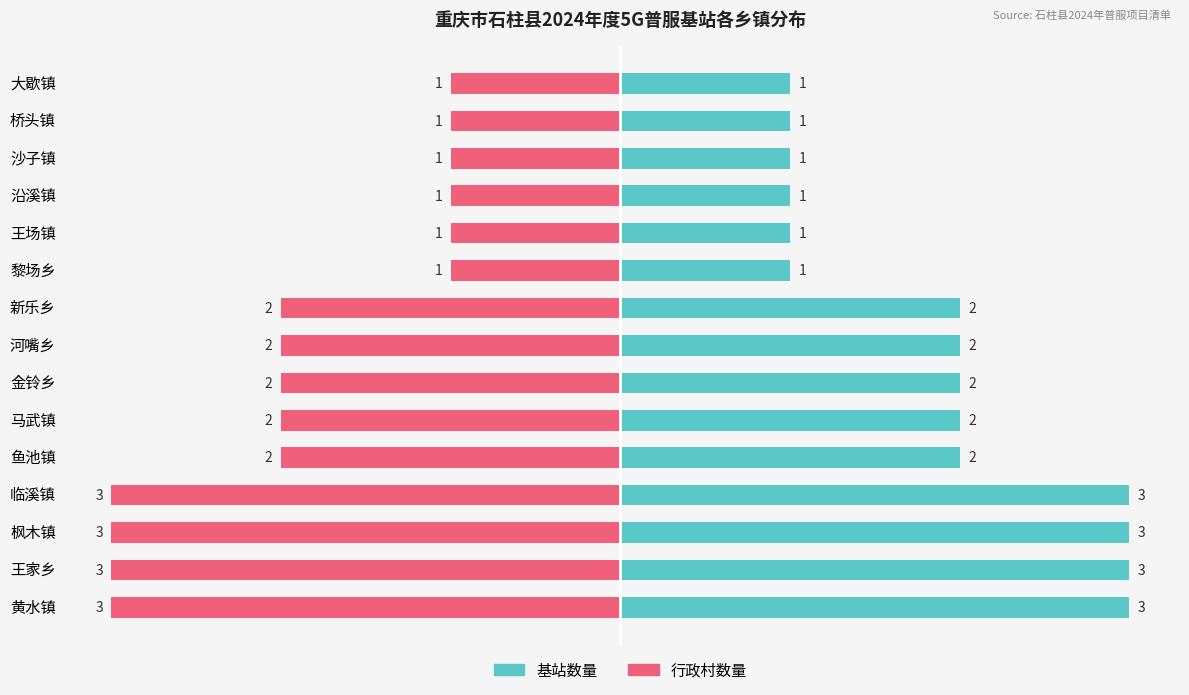

Which series has the widest spread of values?

基站数量